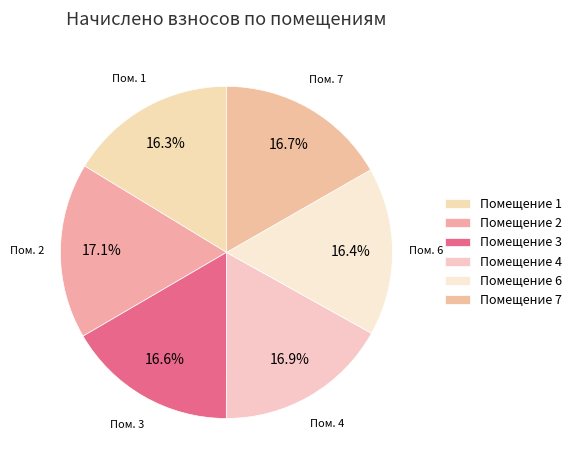

Count the number of slices in the pie.

6